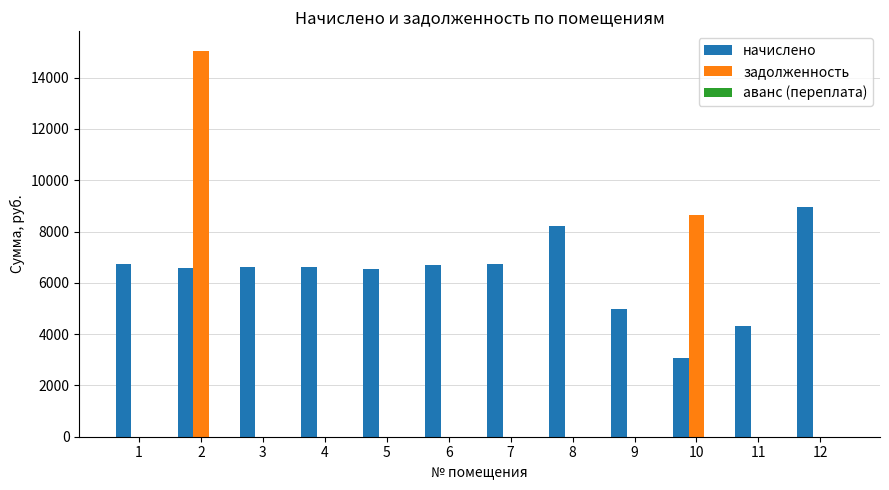

What is the sum of the начислено values at 8 and 7?

14929.9